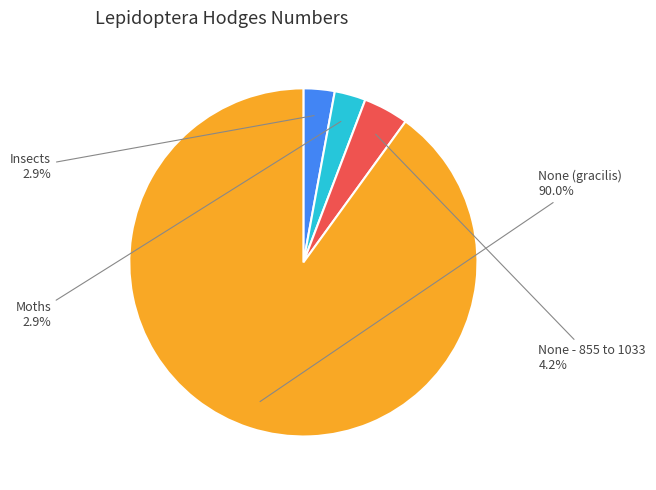

Approximately how many times larger is the value at Moths compared to Insects?

1.0